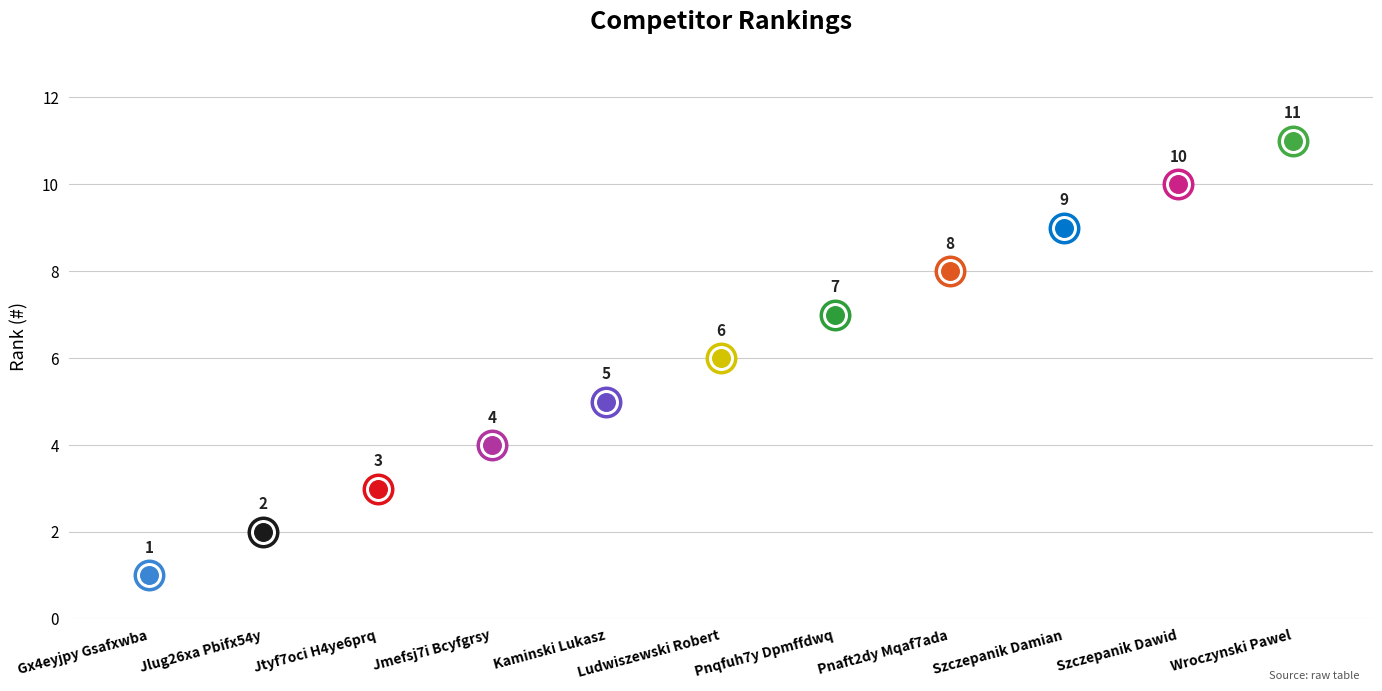

Approximately how many times larger is the value at Pnaft2dy Mqaf7ada compared to Pnqfuh7y Dpmffdwq?

1.1